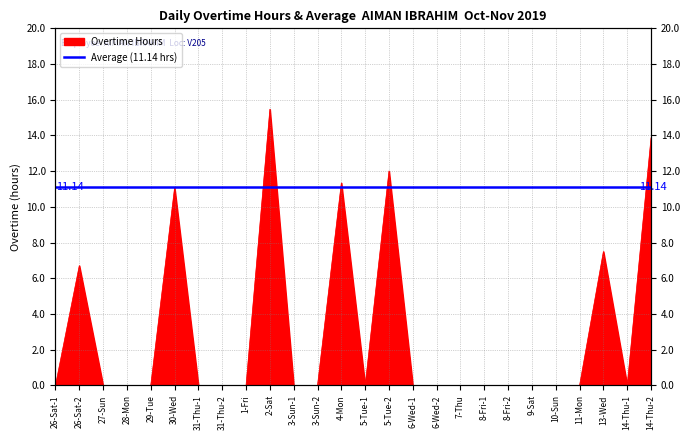

What is the maximum value shown in the chart?

15.5